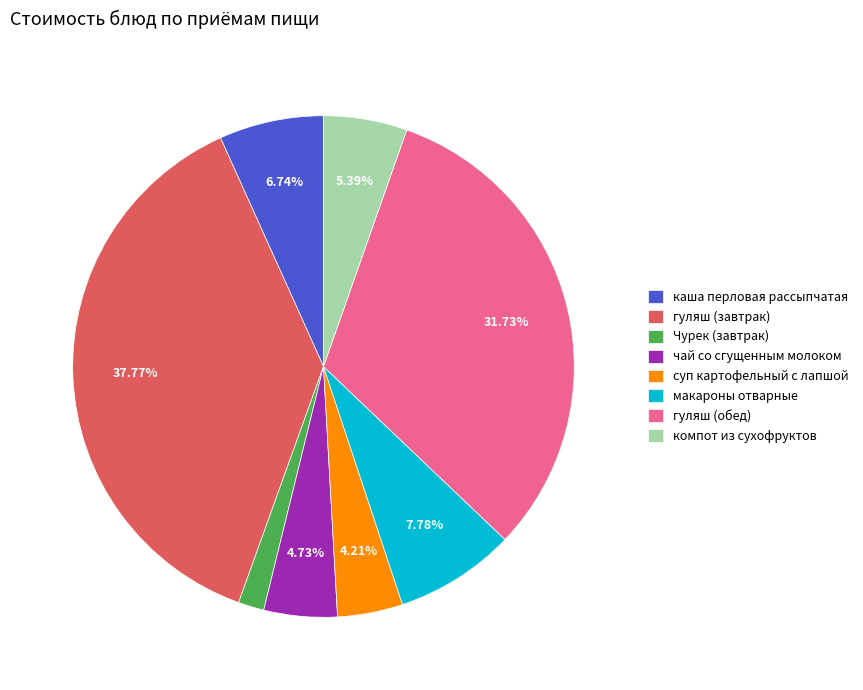

What is the ratio of the value at гуляш (завтрак) to the value at каша перловая рассыпчатая?

5.6